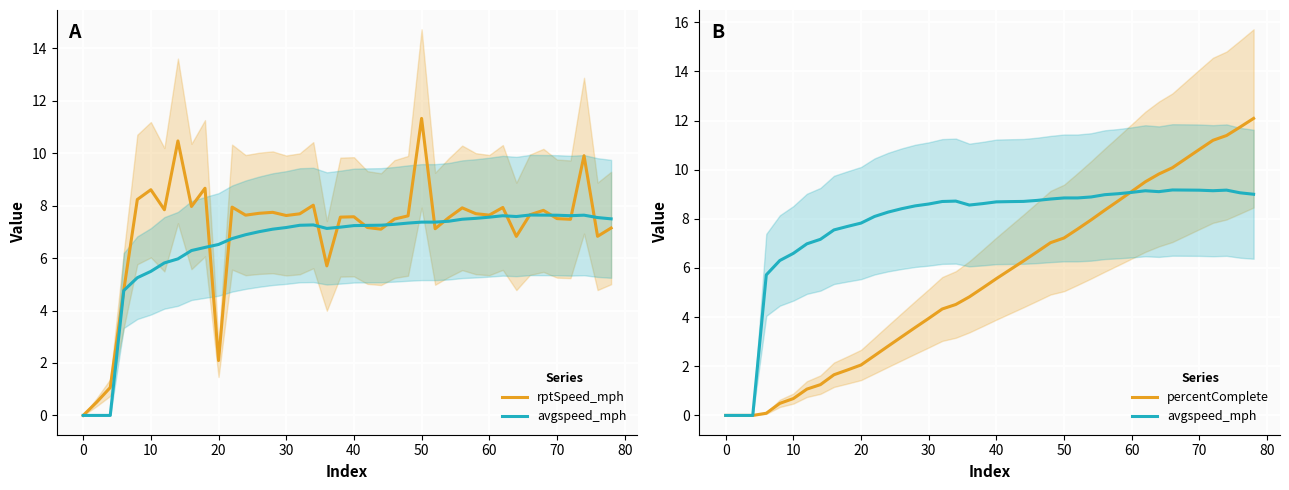

Reading left to right, extract all data points from this chart.

rptSpeed_mph: 0.0	0.5	1.1	4.8	8.2	8.6	7.8	10.5	8.0	8.7	2.1	7.9	7.6	7.7	7.7	7.6	7.7	8.0	5.7	7.6	7.6	7.2	7.1	7.5	7.6	11.3	7.1	7.5	7.9	7.7	7.6	7.9	6.8	7.7	7.8	7.5	7.5	9.9	6.8	7.1
avgspeed_mph: 0.0	0.0	0.0	5.7	6.3	6.6	7.0	7.2	7.5	7.7	7.8	8.1	8.3	8.4	8.5	8.6	8.7	8.7	8.6	8.6	8.7	8.7	8.7	8.7	8.8	8.8	8.8	8.9	9.0	9.0	9.1	9.1	9.1	9.2	9.2	9.2	9.1	9.2	9.1	9.0
percentComplete: 0.0	0.0	0.0	0.1	0.5	0.7	1.1	1.3	1.7	1.9	2.1	2.4	2.8	3.2	3.6	3.9	4.3	4.5	4.8	5.2	5.6	5.9	6.3	6.7	7.0	7.2	7.6	8.0	8.4	8.7	9.1	9.5	9.8	10.1	10.5	10.8	11.2	11.4	11.7	12.1